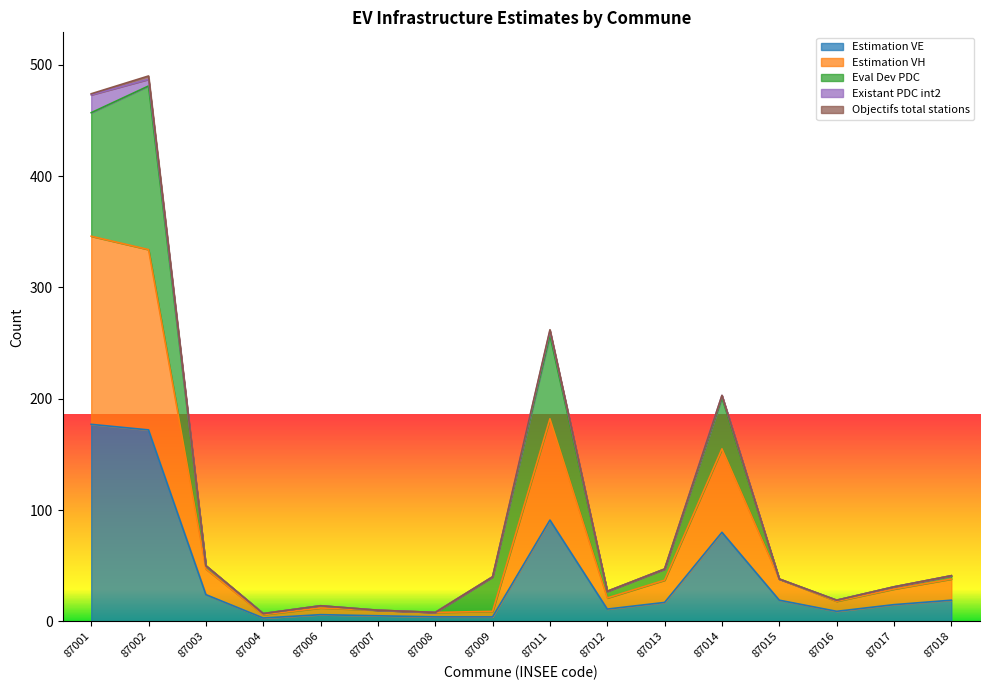

Where is Estimation VH nearest to the value 176?

87011